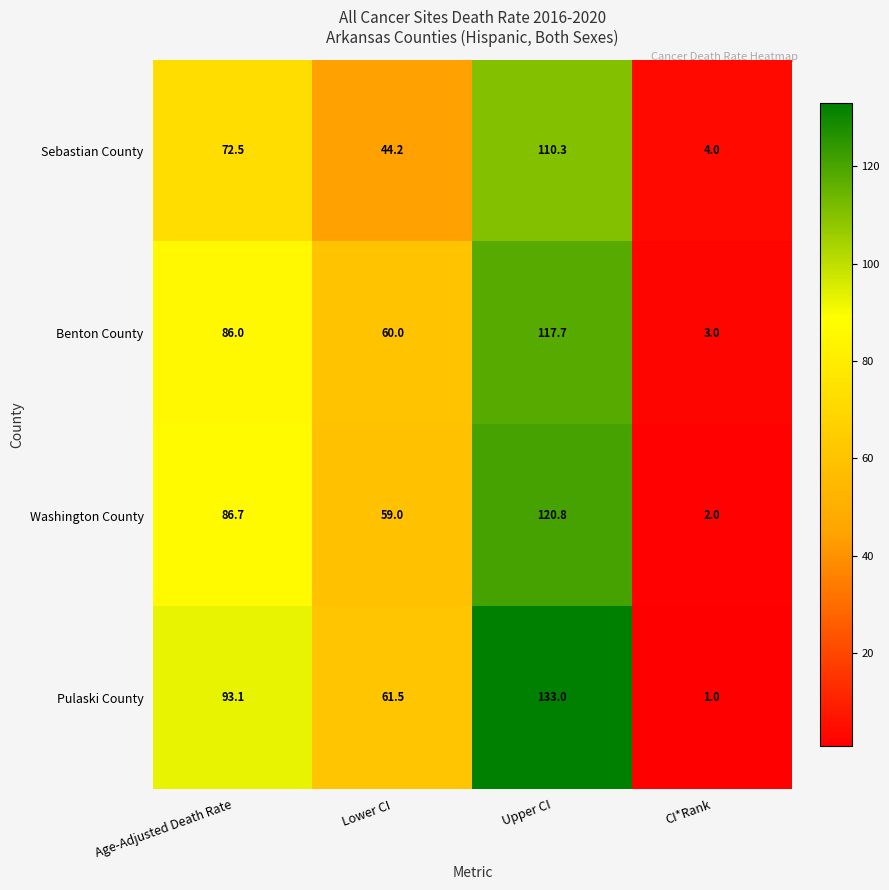

Which series has the widest spread of values?

Pulaski County